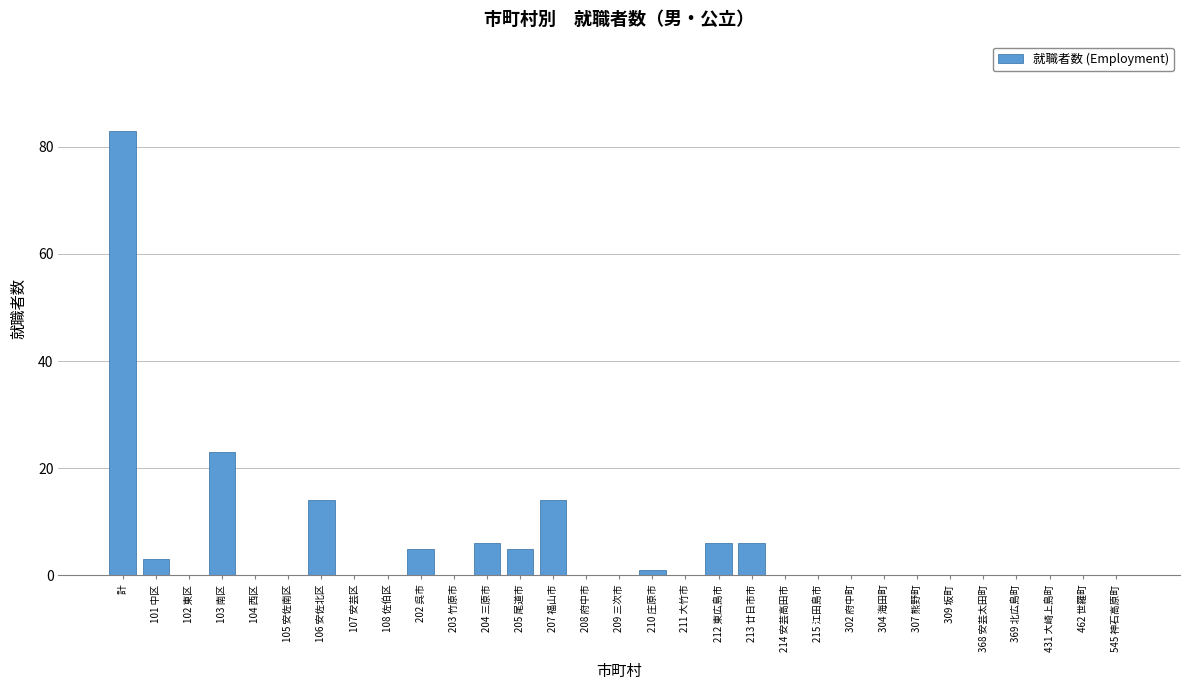

Which has a higher value, 101 中区 or 211 大竹市?

101 中区